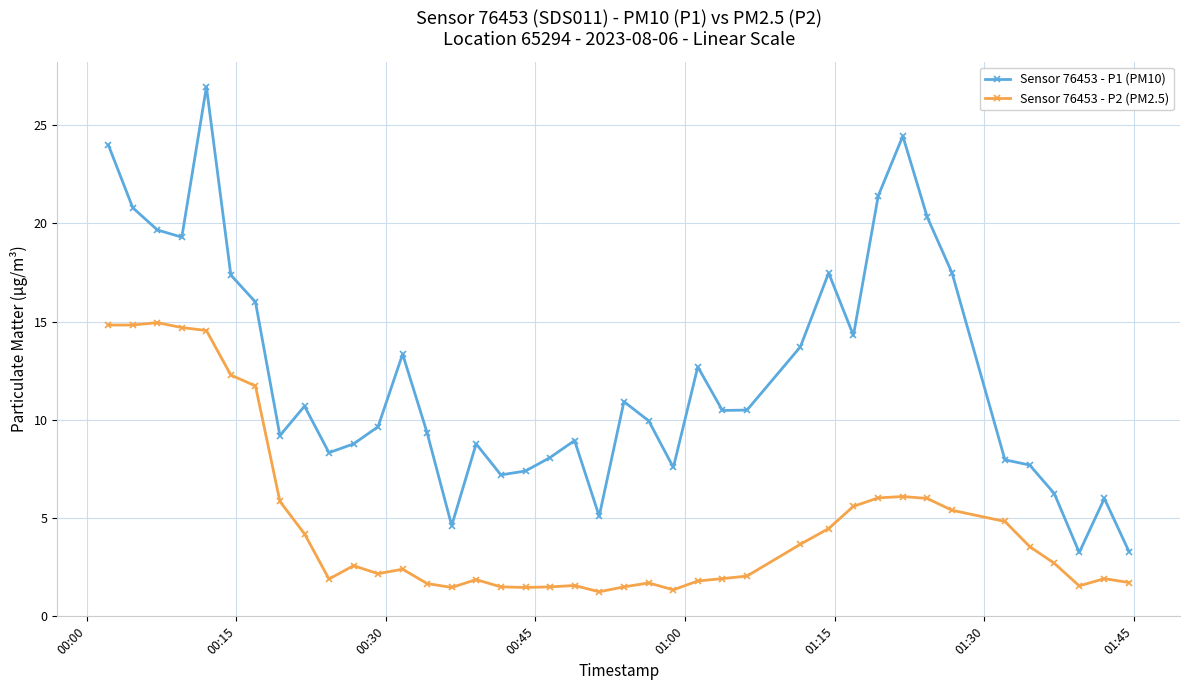

Which series has the largest total across all categories?

Sensor 76453 - P1 (PM10)